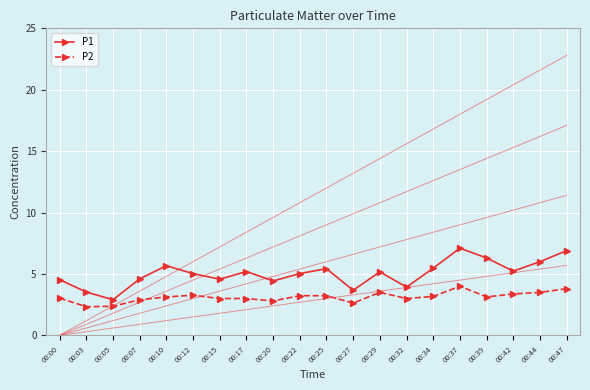

Between 00:27 and 00:10, which is larger?

00:10